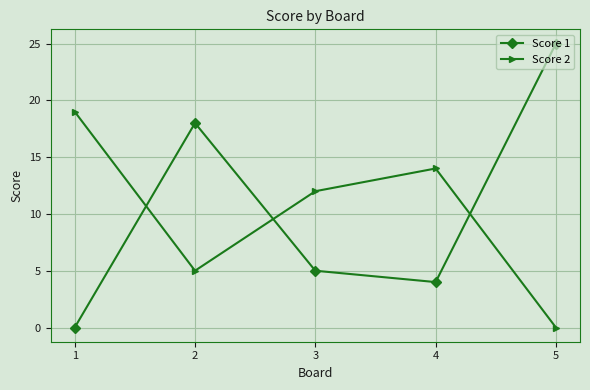

Where is Score 1 nearest to the value 12?

2